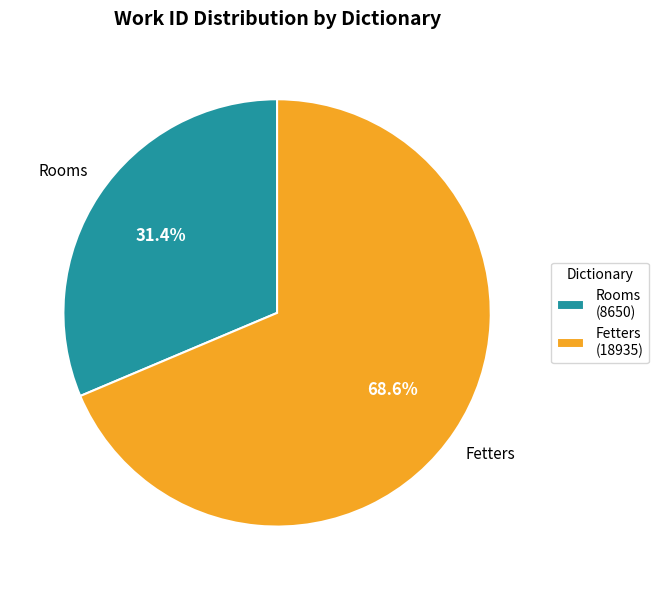

True or false: Rooms accounts for 31% of the total.

True